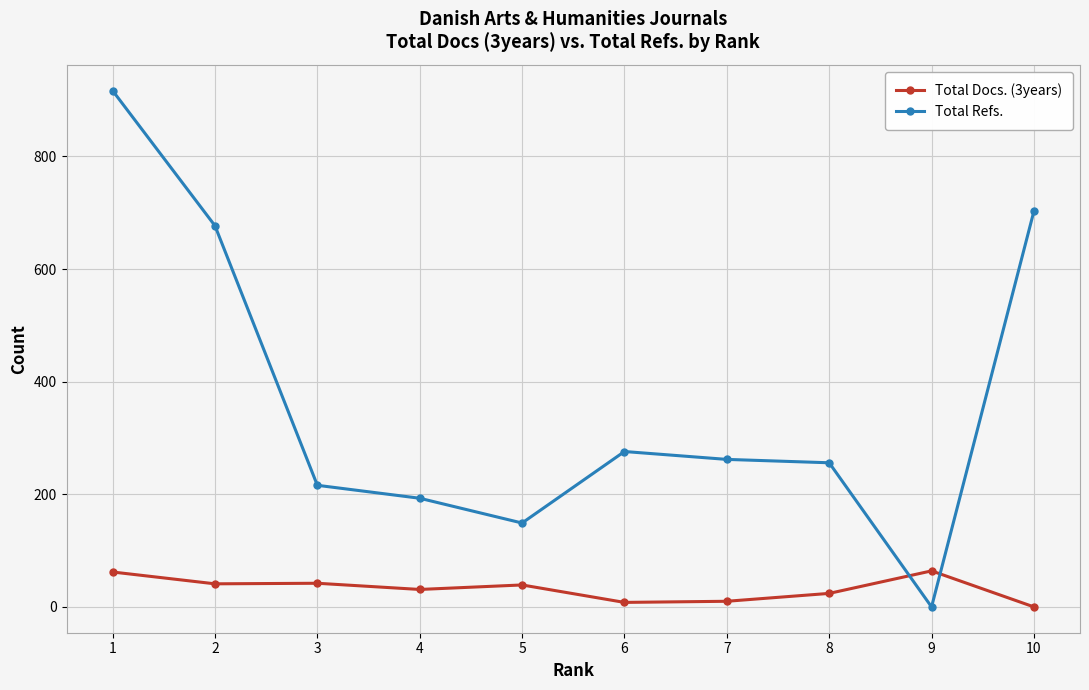

True or false: Total Refs. has a value of 336 at 8.

False